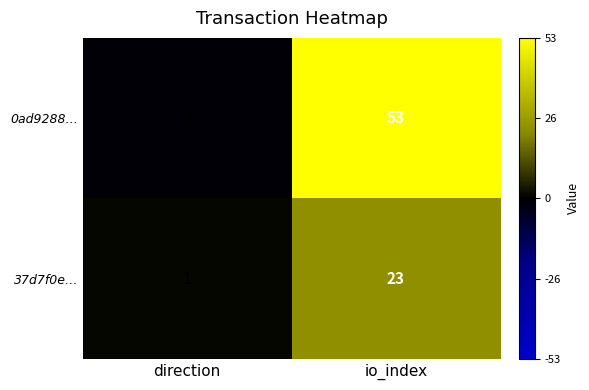

How many data points does each series have?

2